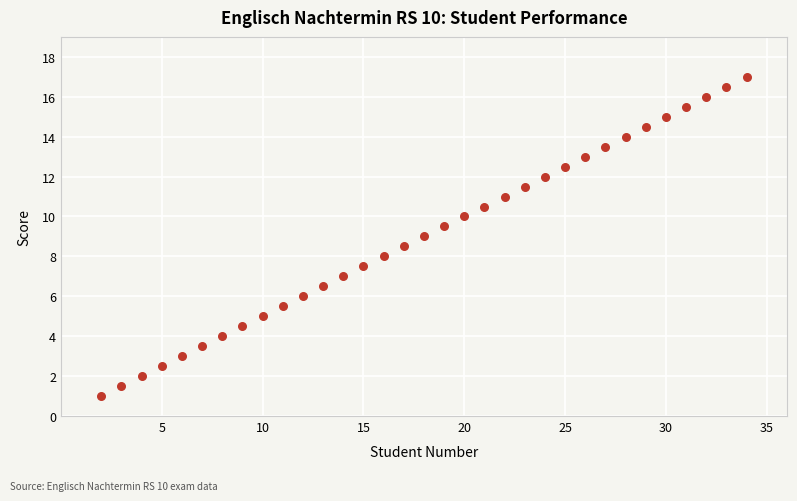

What is the range of Y values (max minus min)?

16.0